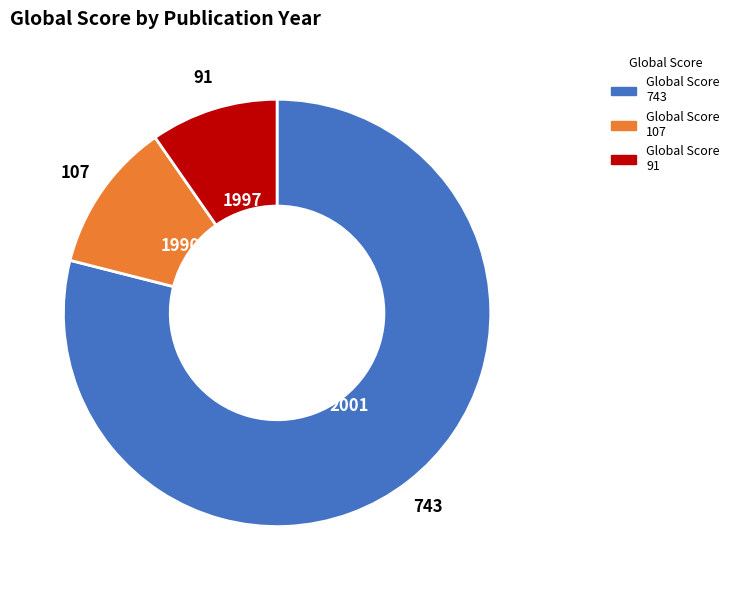

What is the majority slice?

2001